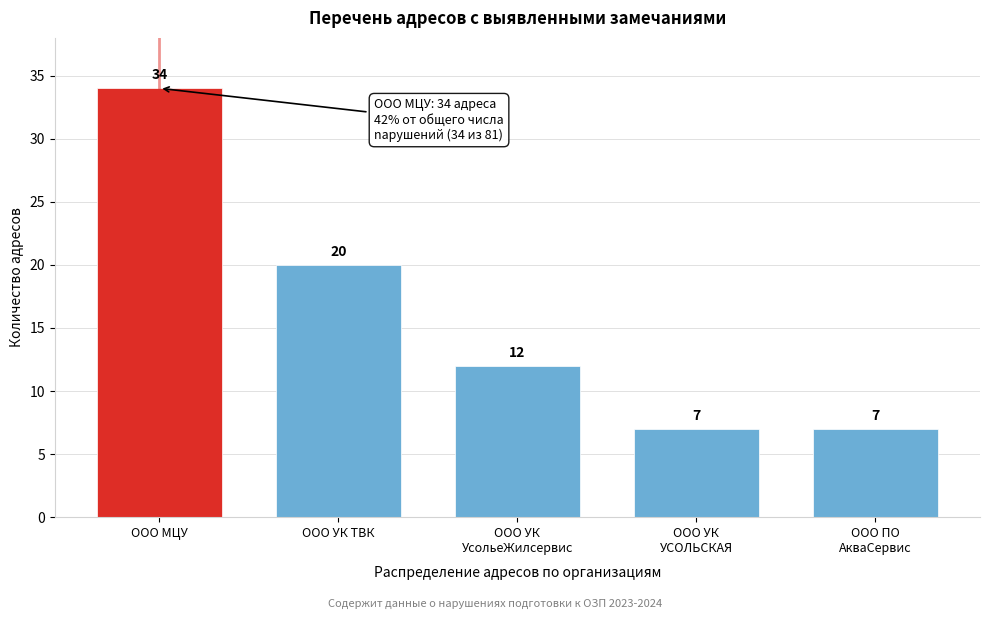

Reading left to right, transcribe all the data shown in this chart.

34	20	12	7	7